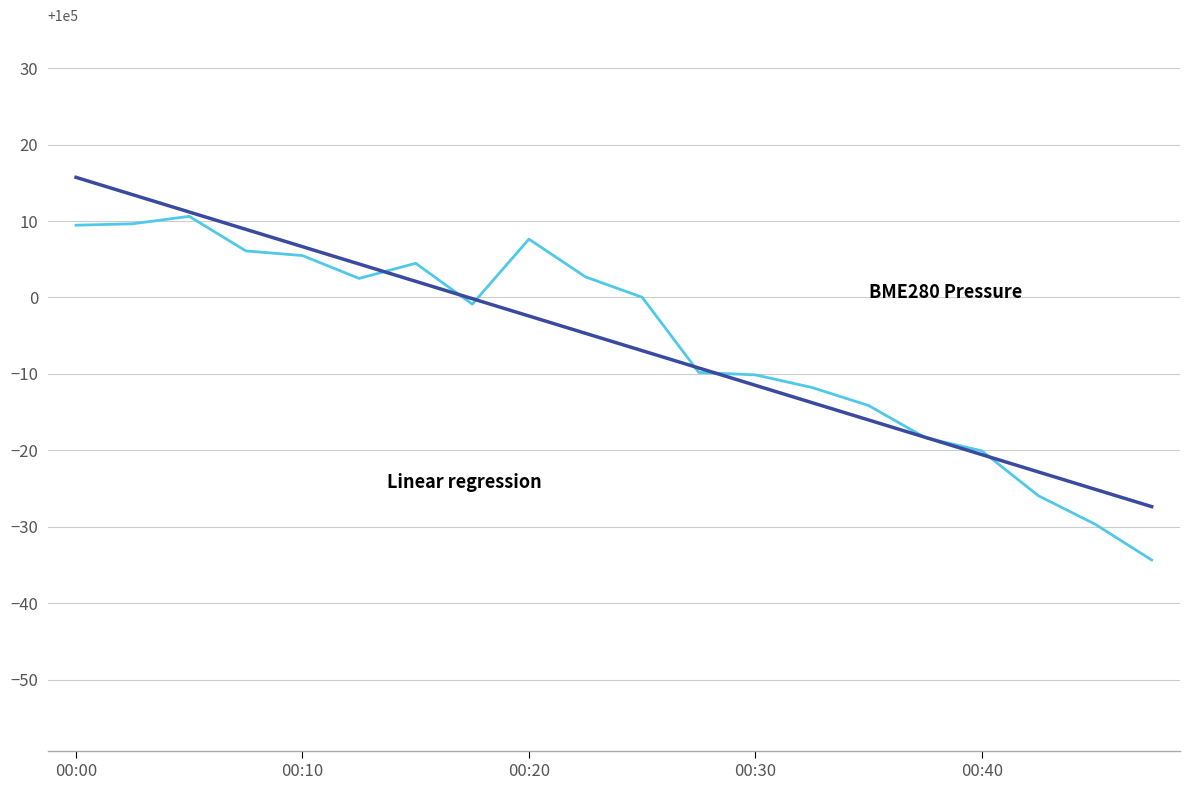

What is the minimum value shown in the chart?

99965.7